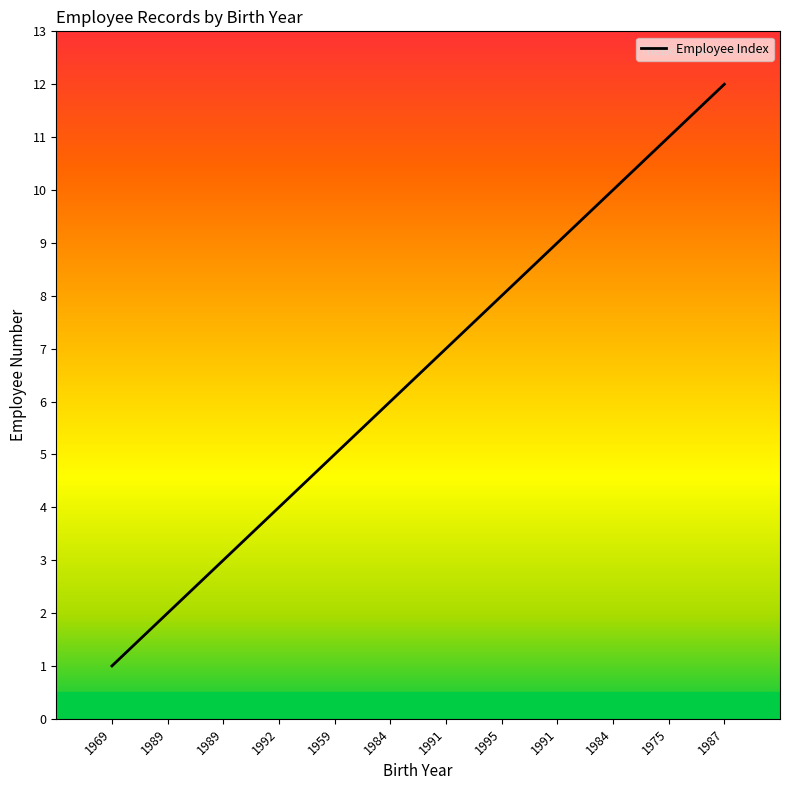

What is the greatest value displayed?

12